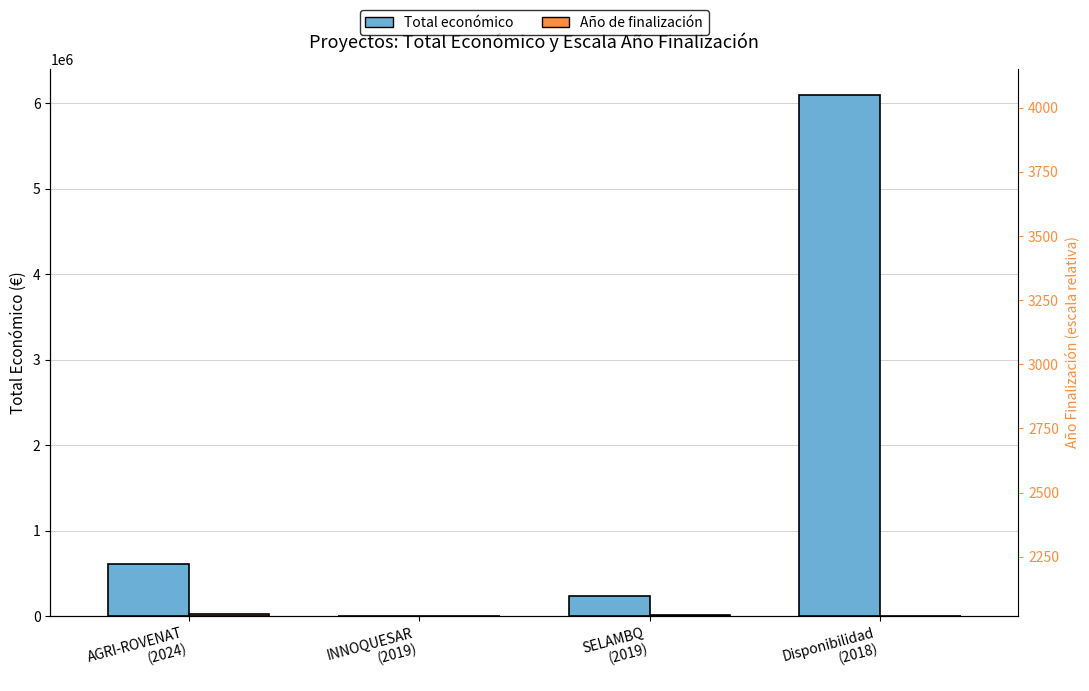

How many bars are there in total?

8